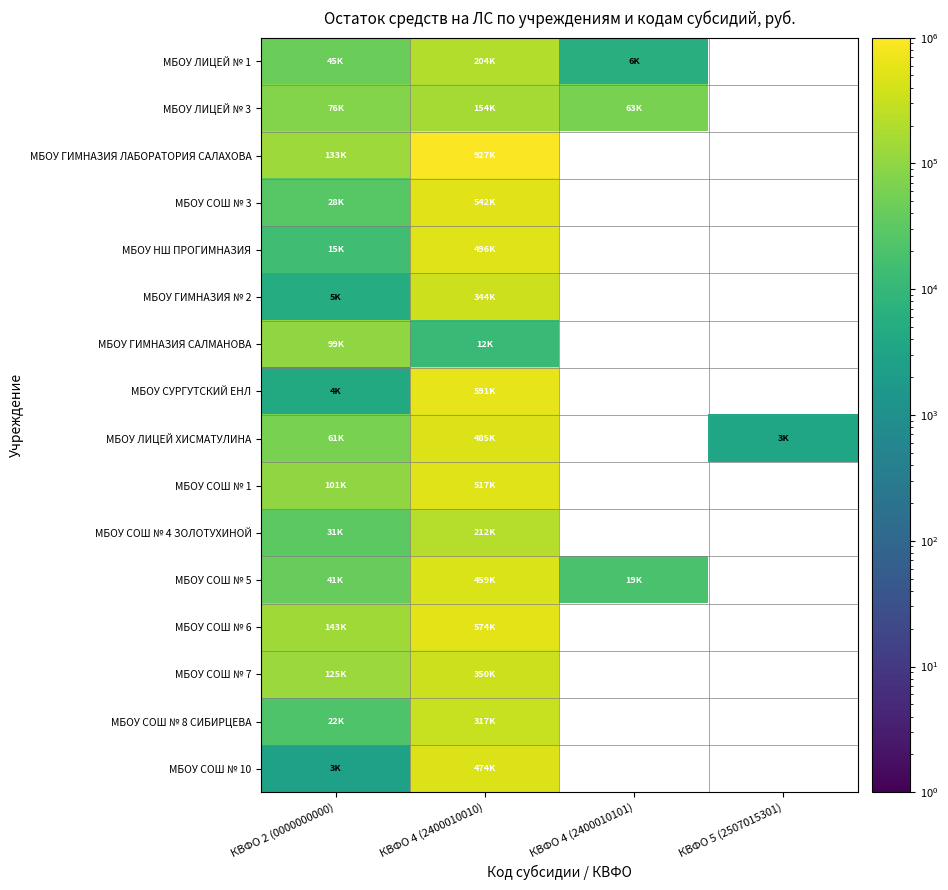

Is it true that МБОУ СОШ № 3 equals 44979.3 at КВФО 2 (0000000000)?

False